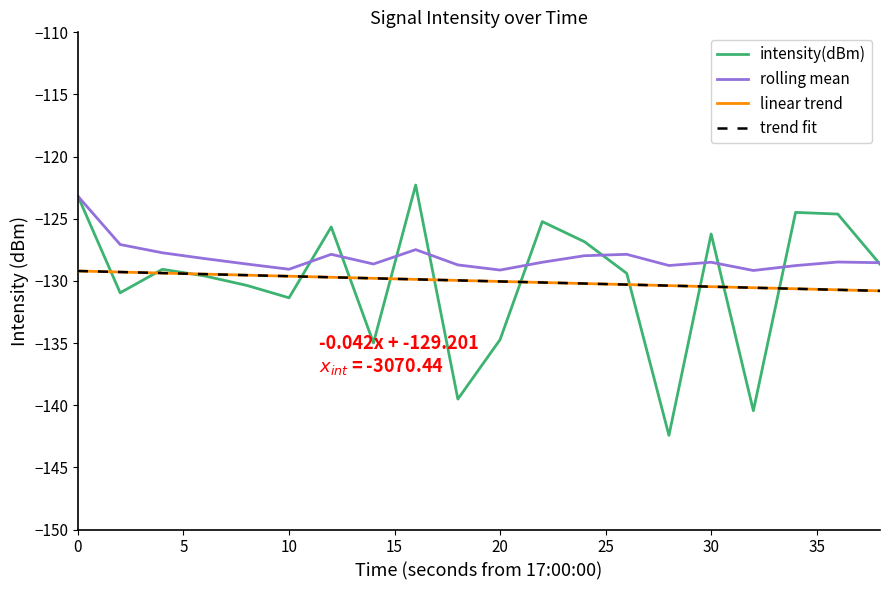

What is the minimum value for intensity(dBm)?

-142.4